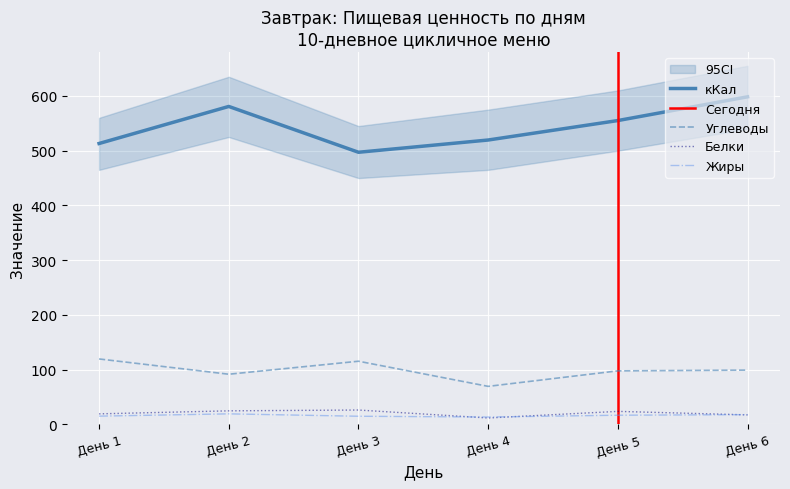

What is the highest value of the Углеводы series?

119.7